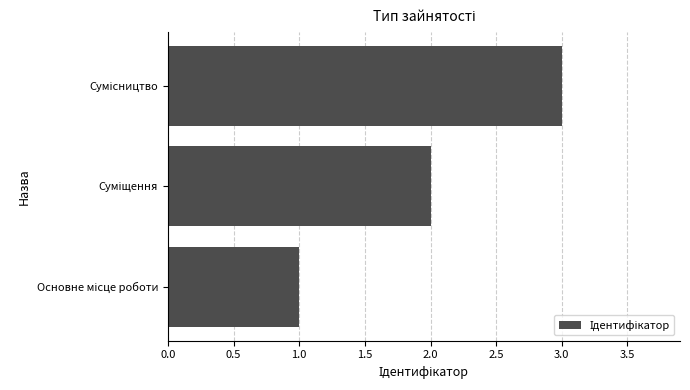

What is the sum of all values?

6